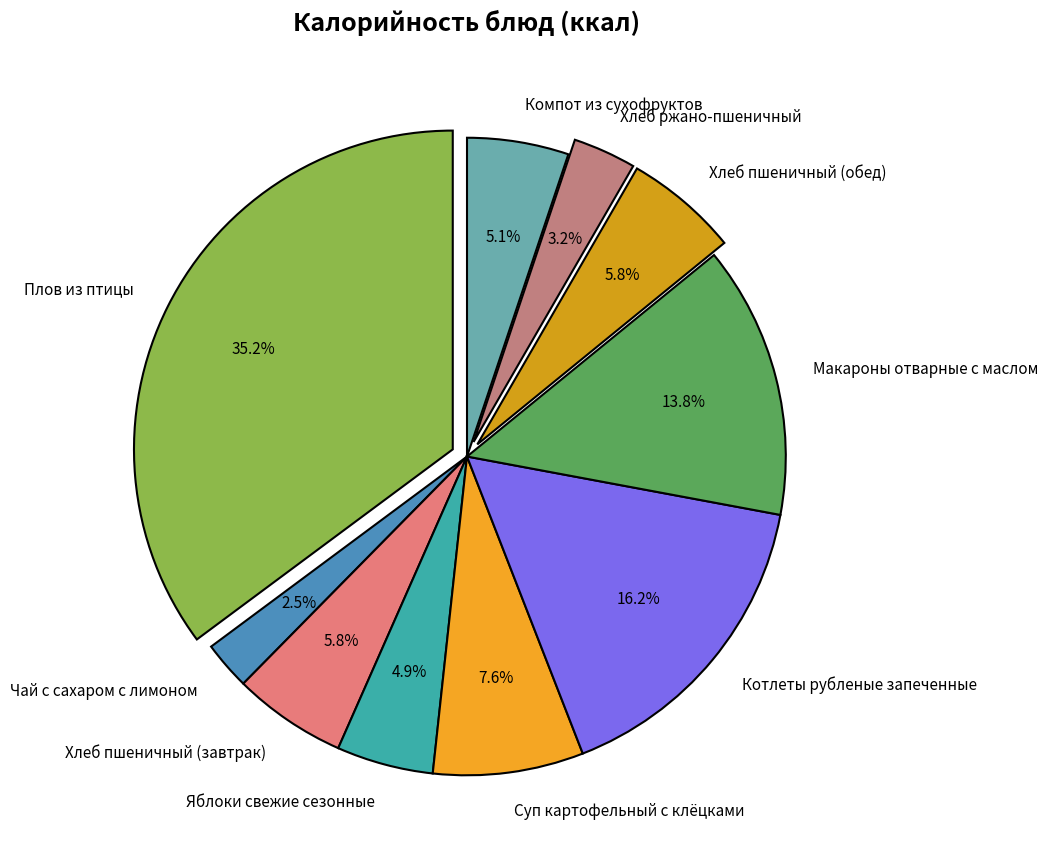

To the nearest percent, what portion does Хлеб пшеничный (завтрак) represent?

6%